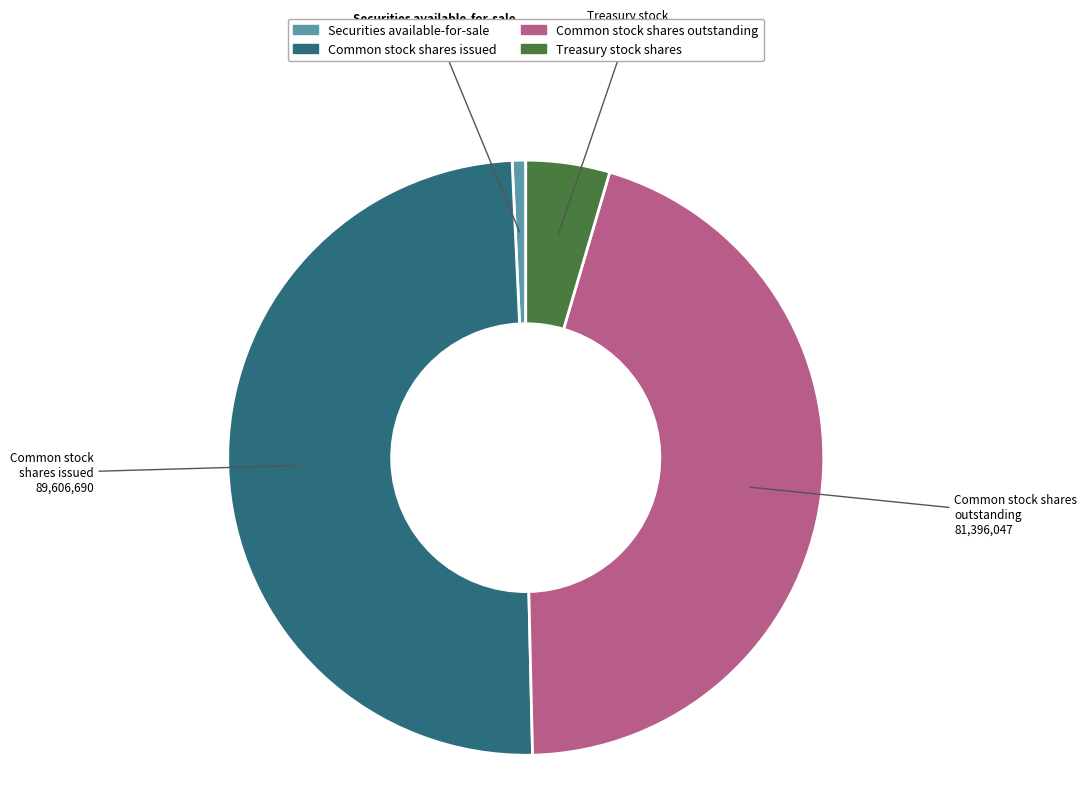

Between Treasury stock shares and Common stock shares issued, which is larger?

Common stock shares issued